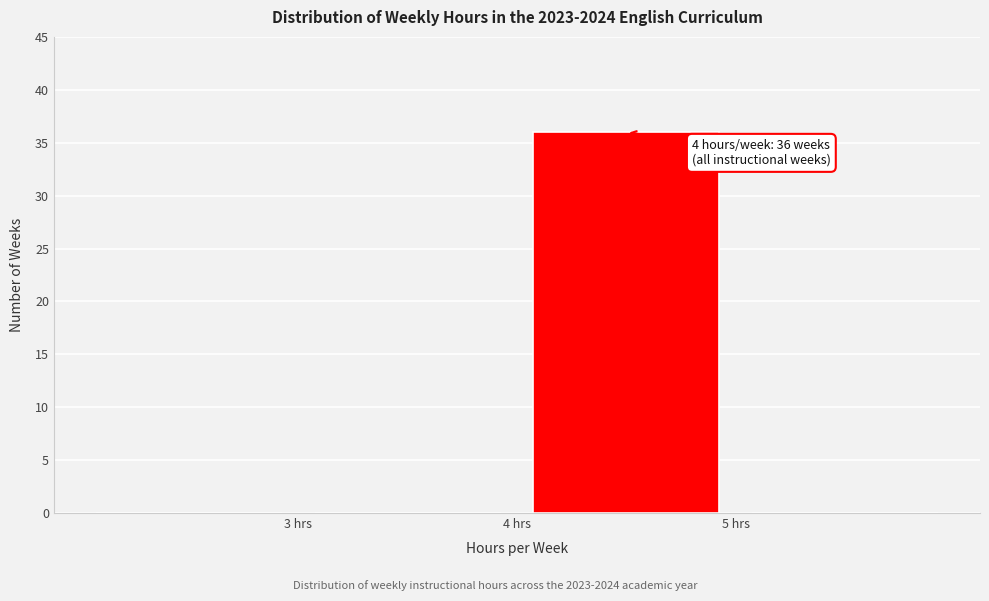

Over which range of the x-axis is the bar tallest?

4 to 5